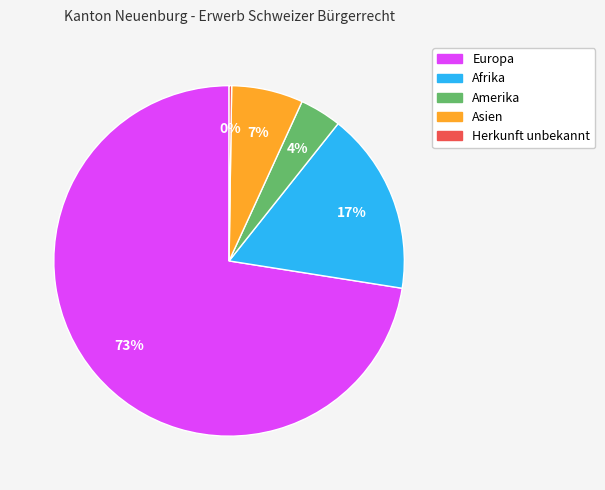

True or false: Asien accounts for 7% of the total.

True